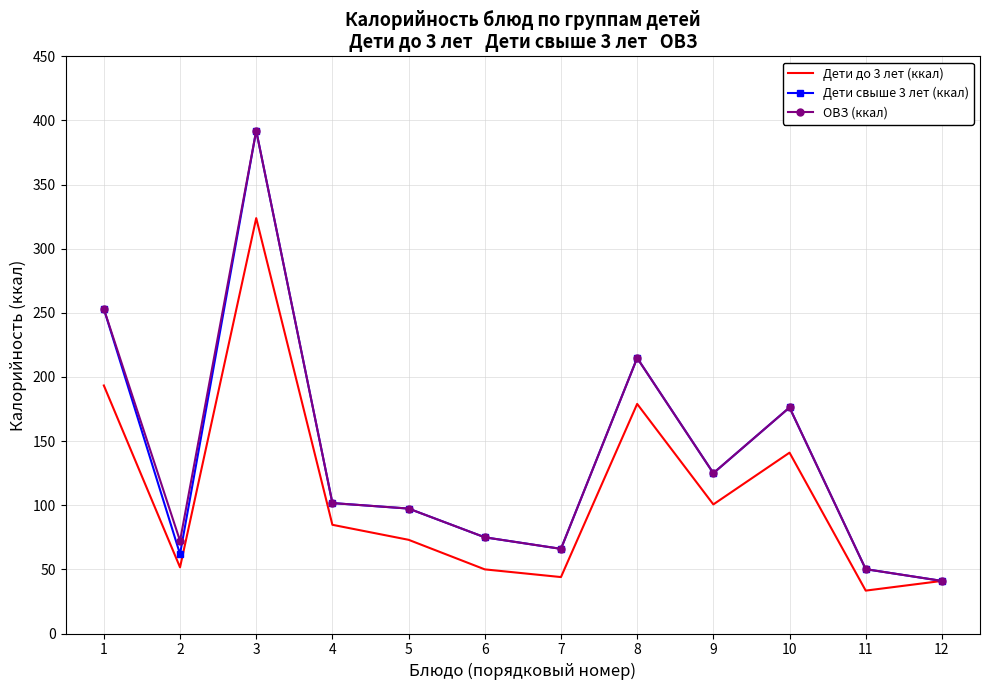

The ОВЗ (ккал) series shows 79.0 at 11. True or false?

False